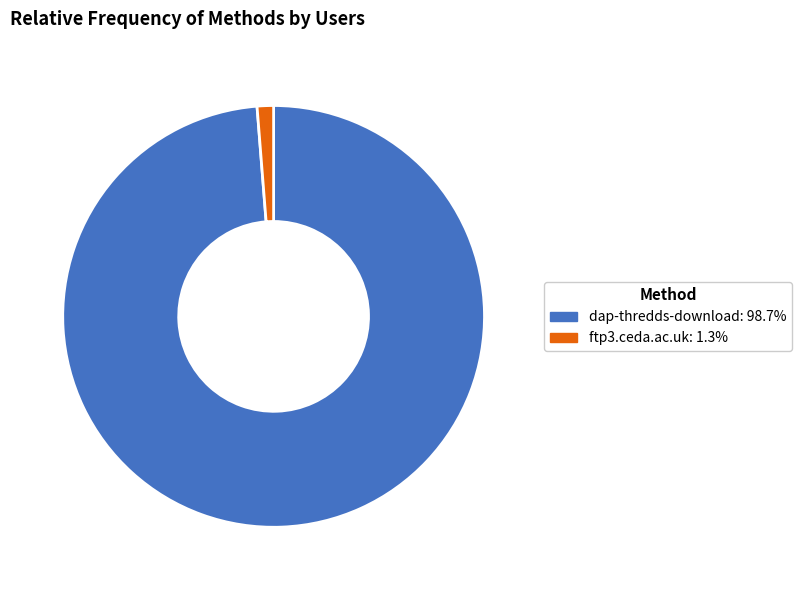

Does any single category account for the majority?

Yes